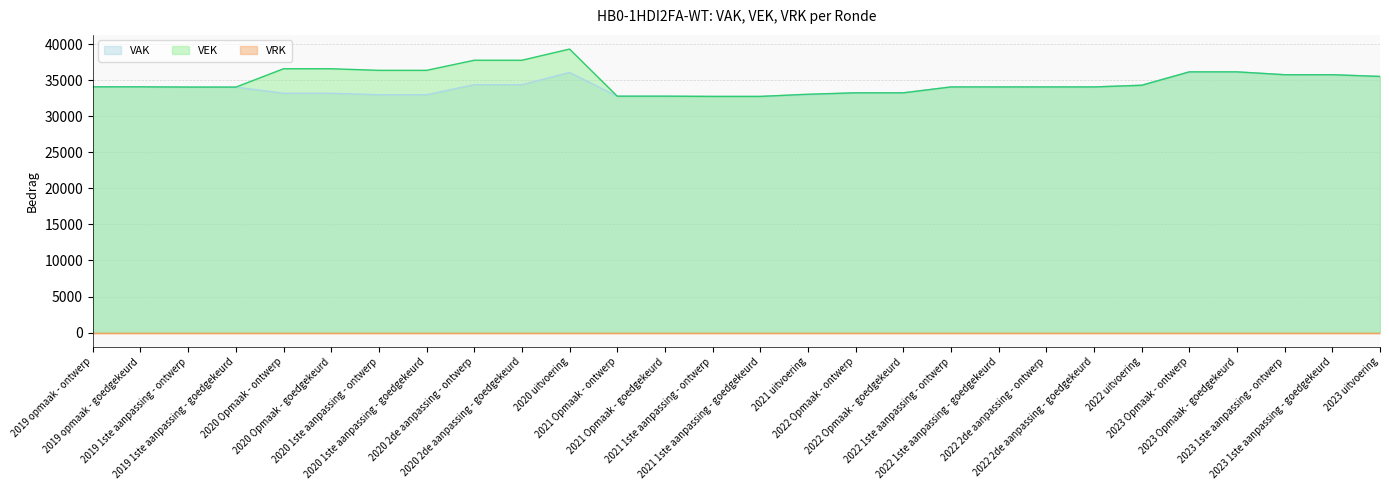

What value does the VAK series have at 2019 1ste aanpassing - ontwerp, to the nearest 50?

34050